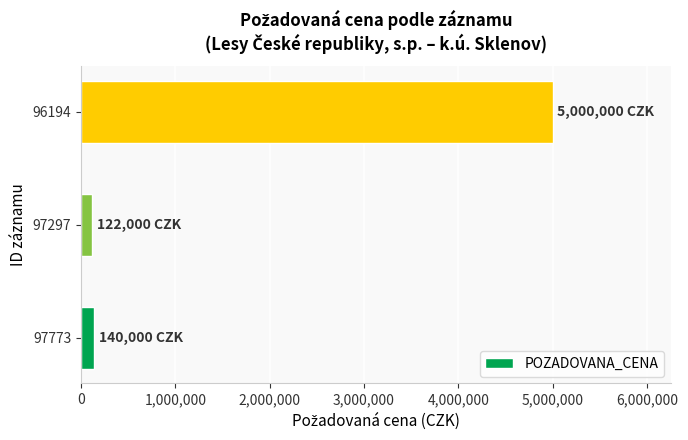

What is the maximum value shown in the chart?

5000000